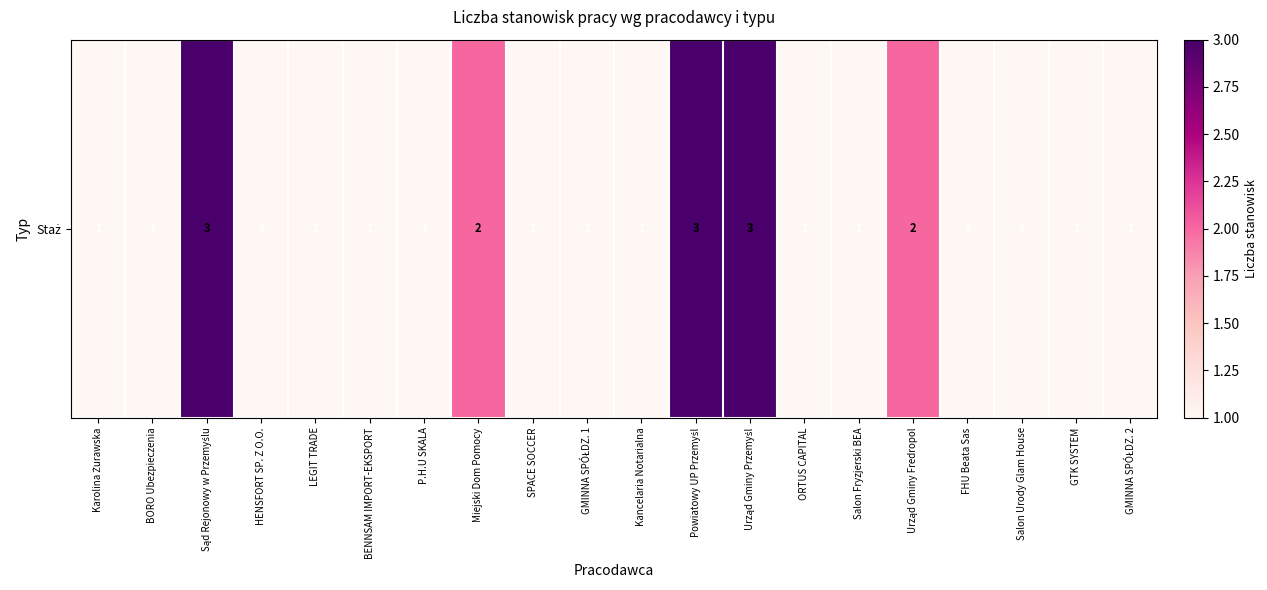

List the labels in order of value, smallest first.

Karolina Żurawska, BORO Ubezpieczenia, HENSFORT SP. Z O.O., LEGIT TRADE, BENNSAM IMPORT-EKSPORT, P.H.U SKALA, SPACE SOCCER, GMINNA SPÓŁDZ. 1, Kancelaria Notarialna, ORTUS CAPITAL, Salon Fryzjerski BEA, FHU Beata Sas, Salon Urody Glam House, GTK SYSTEM, GMINNA SPÓŁDZ. 2, Miejski Dom Pomocy, Urząd Gminy Fredropol, Sąd Rejonowy w Przemyślu, Powiatowy UP Przemyśl, Urząd Gminy Przemyśl